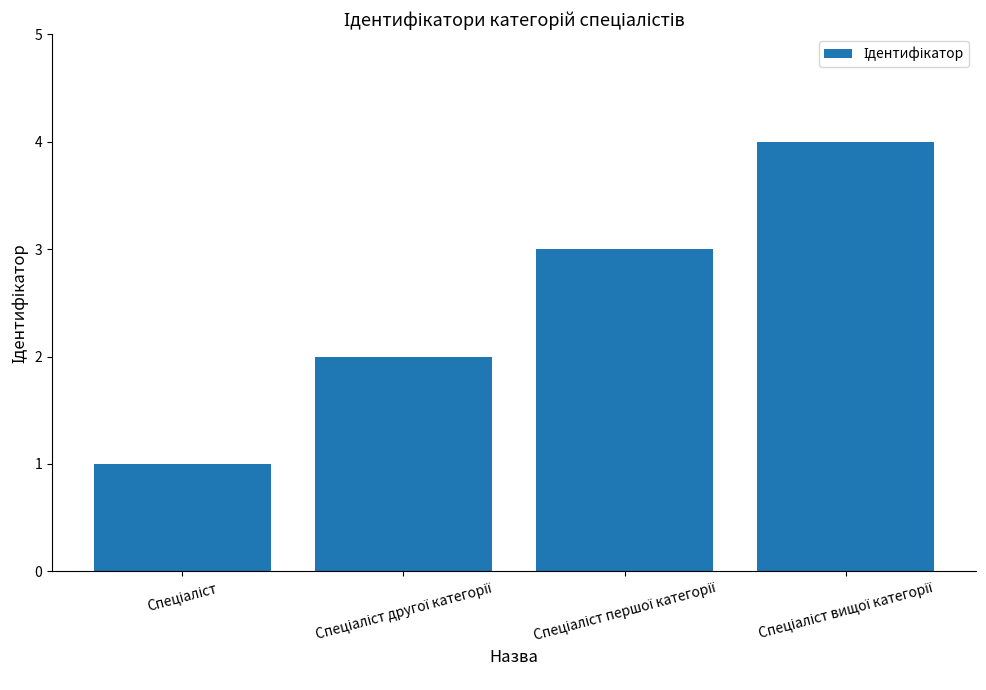

What is the difference between the maximum and minimum values?

3